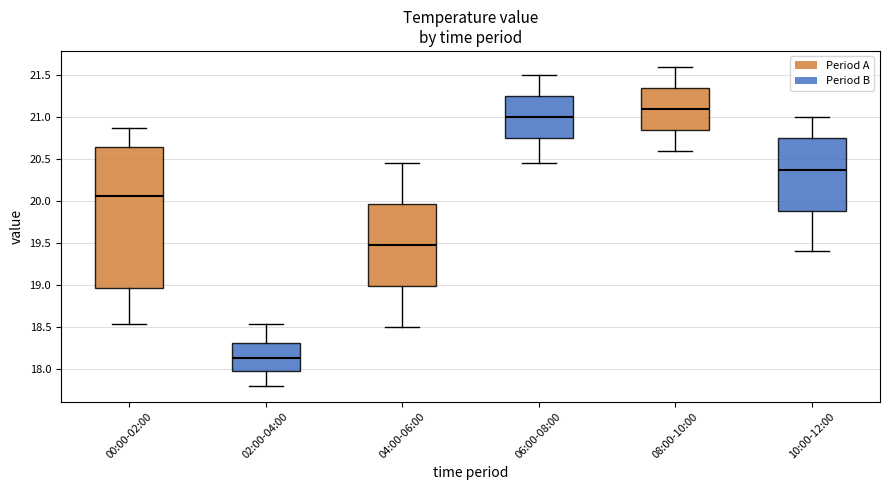

Where does the median line of the box for 02:00-04:00 sit on the y-axis? The values are not printed on the chart, so give them approximately, as read against the axis.

18.15